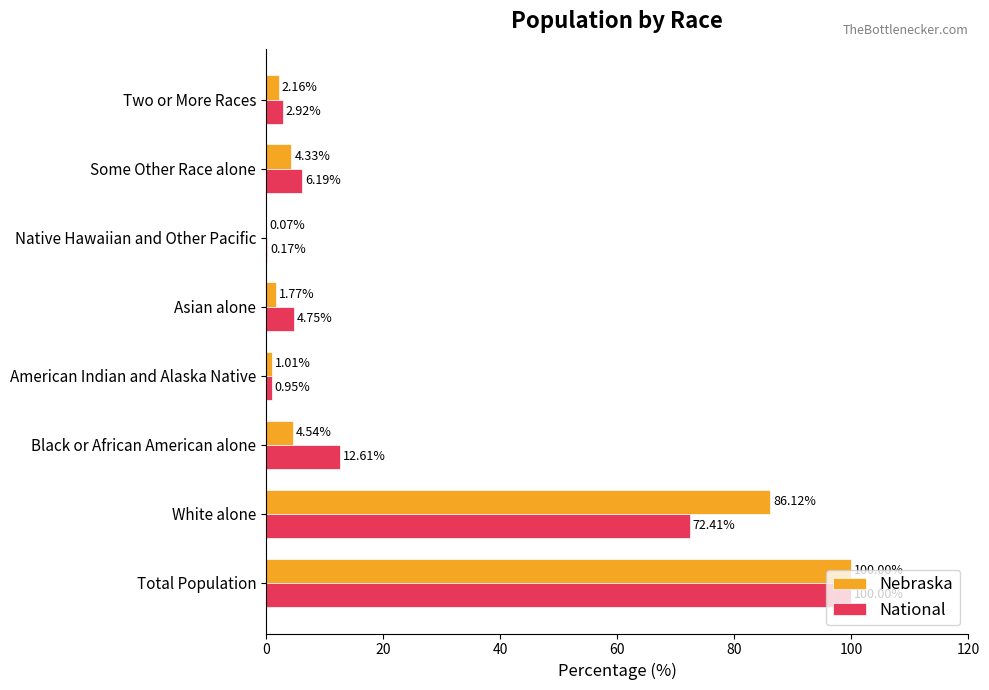

What is the total value across all series at White alone?

158.5